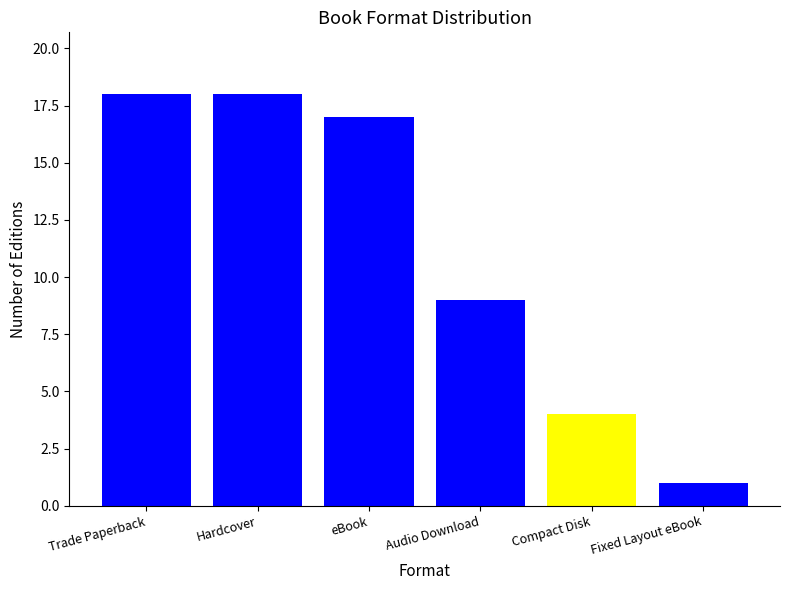

The value at Audio Download is 19. True or false?

False